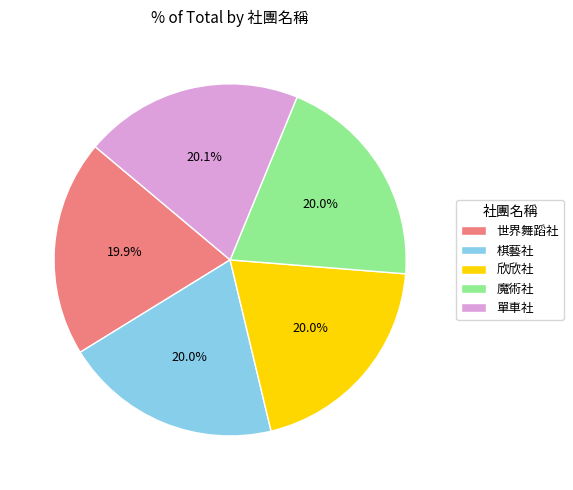

How many segments does this pie chart have?

5